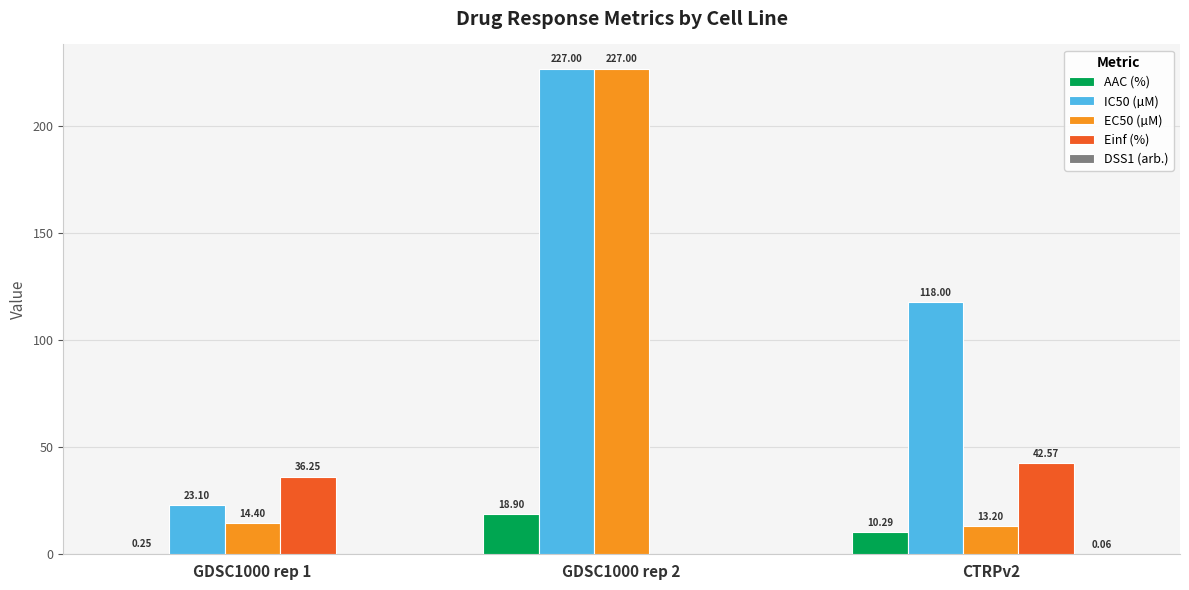

At which category is the sum across all series the highest?

GDSC1000 rep 2